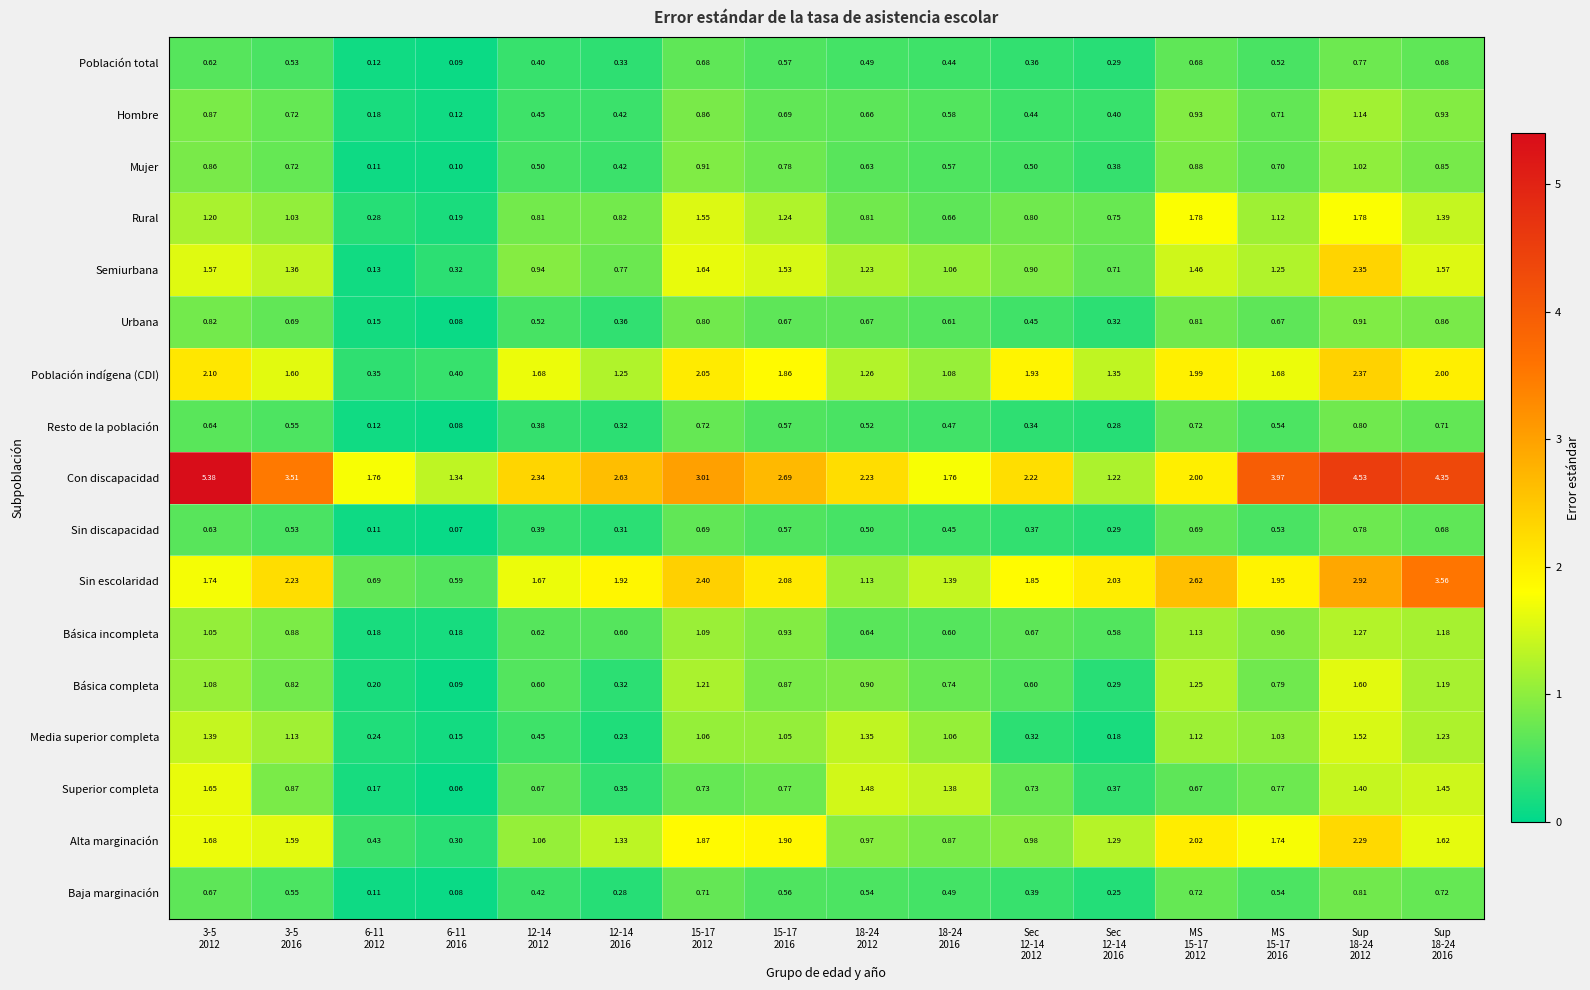

At which category does the chart reach its minimum across all series?

6-11
2016